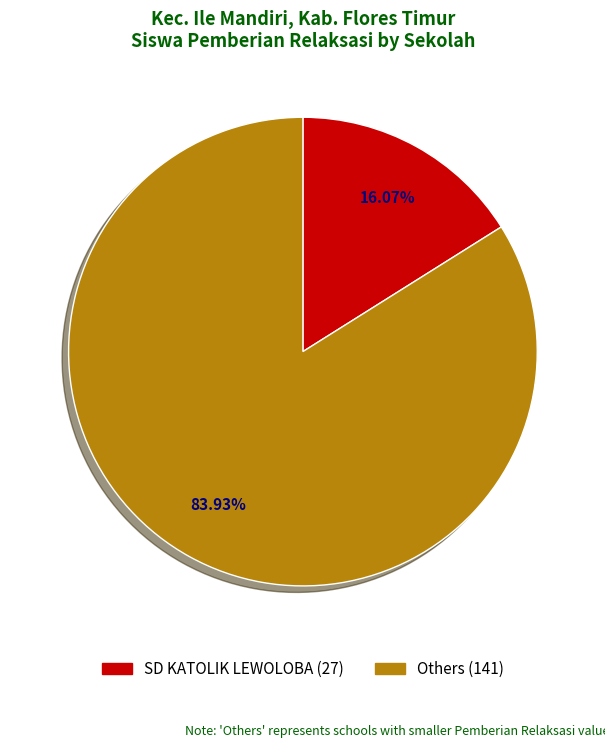

Which category has the biggest portion of the pie?

Others (141)